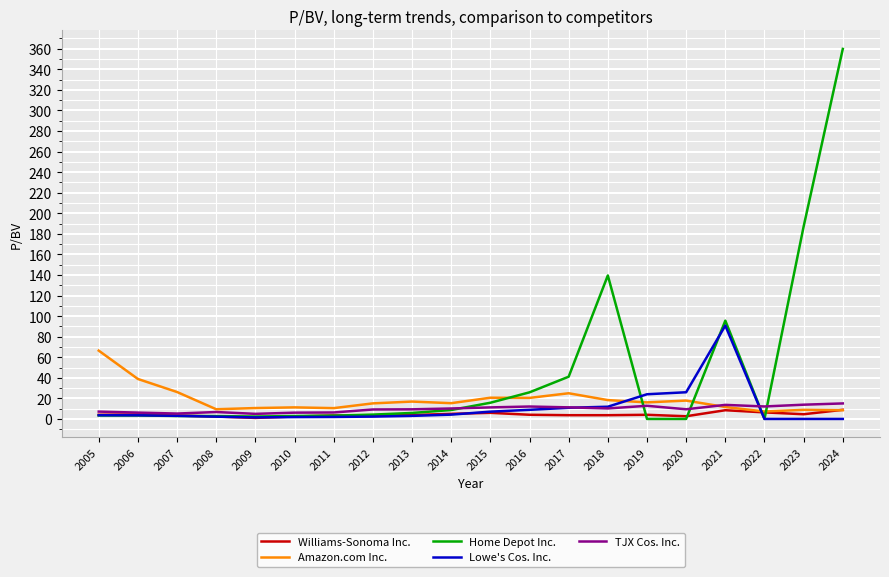

What is the sum of the Lowe's Cos. Inc. values at 2007 and 2020?

29.0